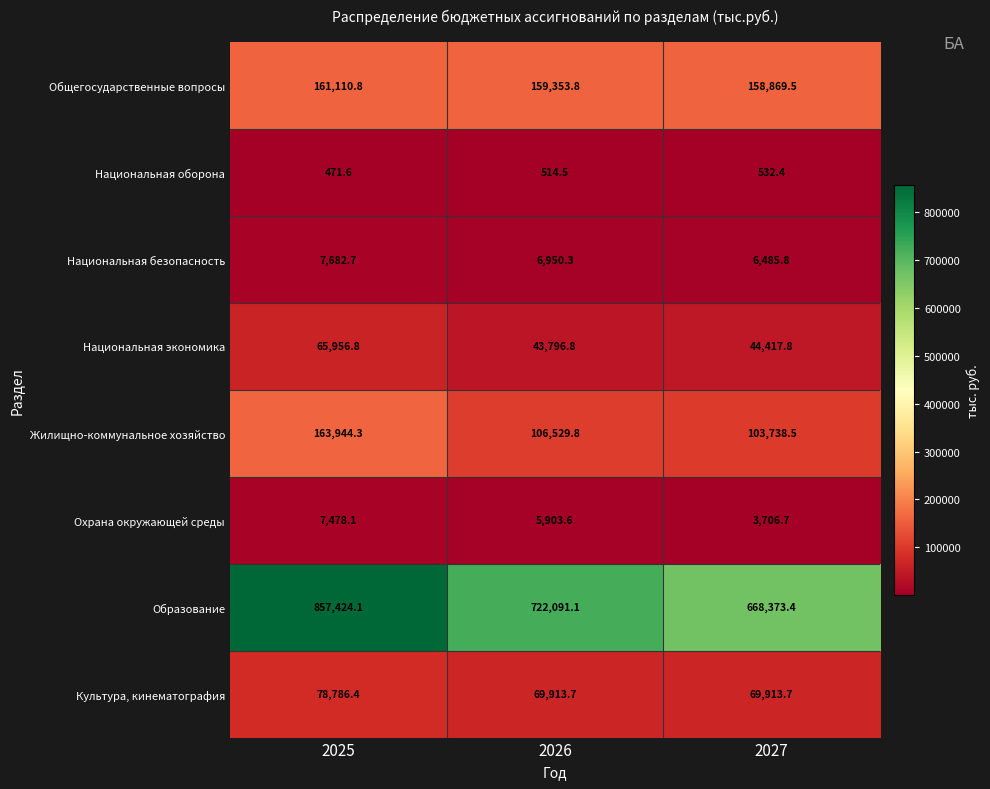

List the series in order of their peak value, lowest first.

Национальная оборона, Охрана окружающей среды, Национальная безопасность, Национальная экономика, Культура, кинематография, Общегосударственные вопросы, Жилищно-коммунальное хозяйство, Образование